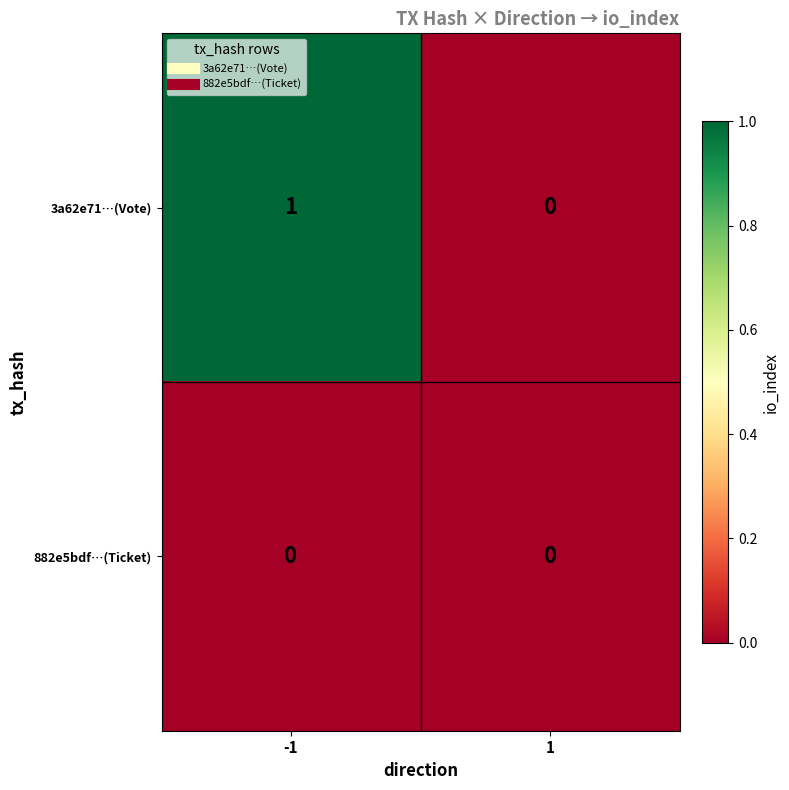

How many distinct data groups are displayed?

2